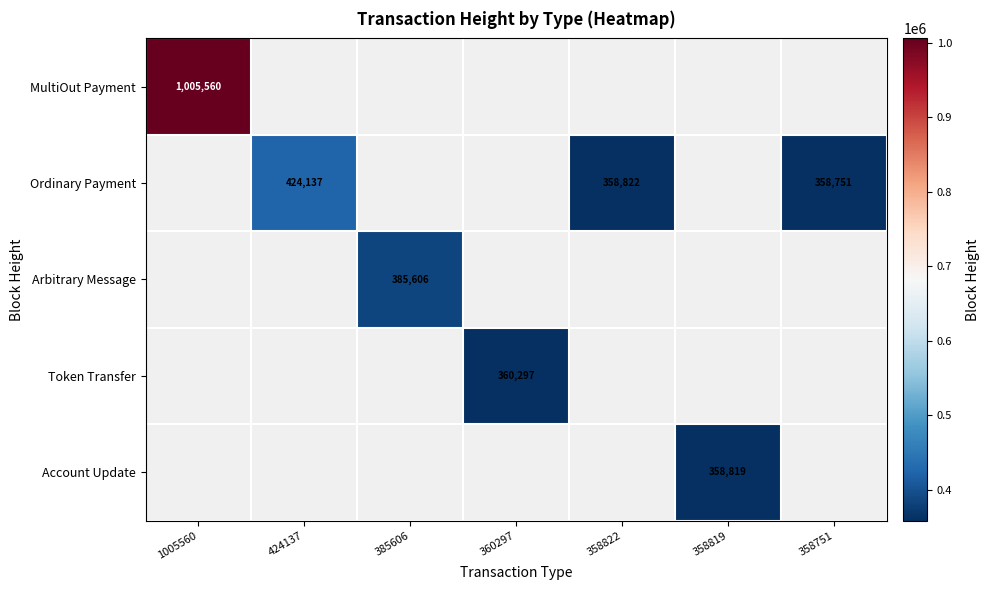

How many series are shown in this chart?

5